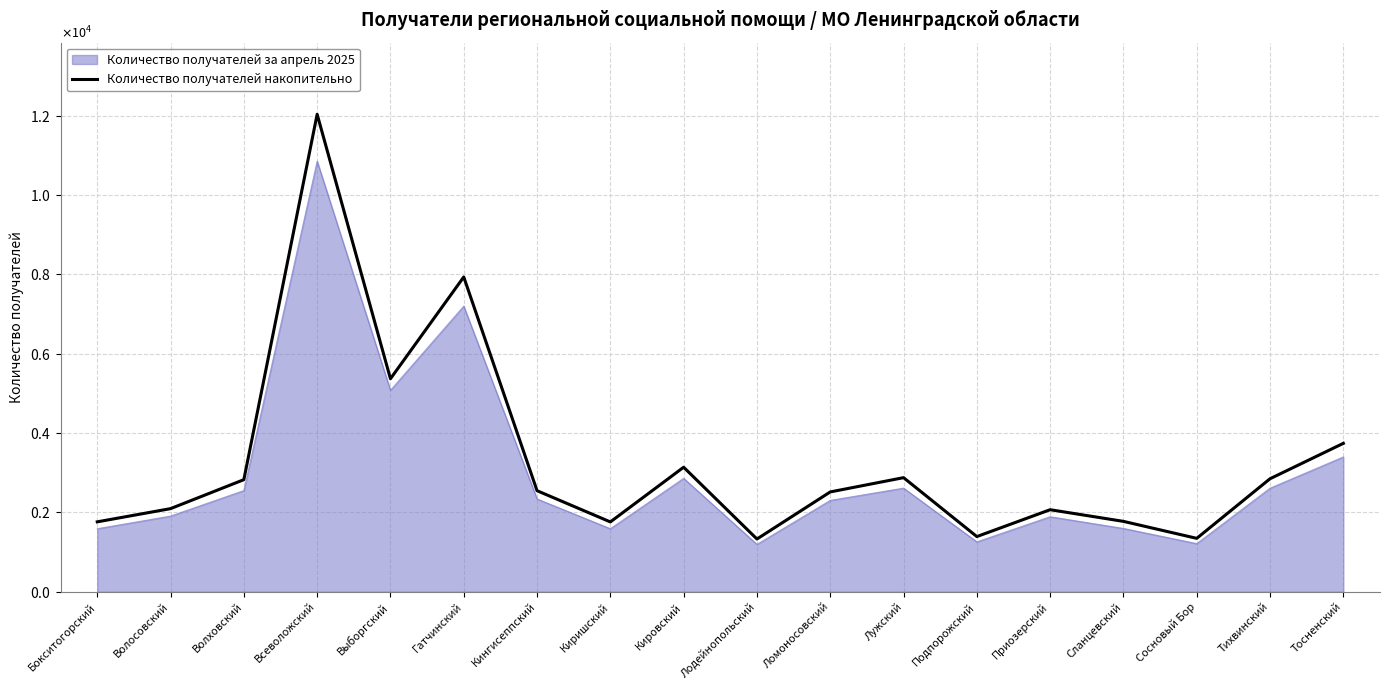

Reading left to right, extract all data points from this chart.

1760	2093	2823	12034	5367	7933	2545	1758	3137	1327	2514	2874	1389	2066	1772	1344	2847	3739